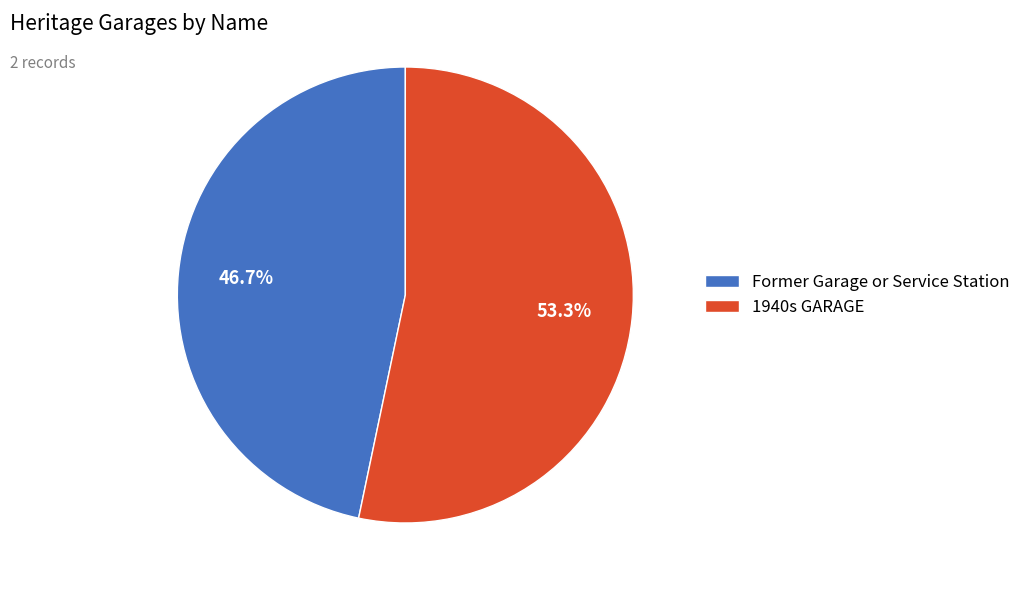

Between 1940s GARAGE and Former Garage or Service Station, which is larger?

1940s GARAGE